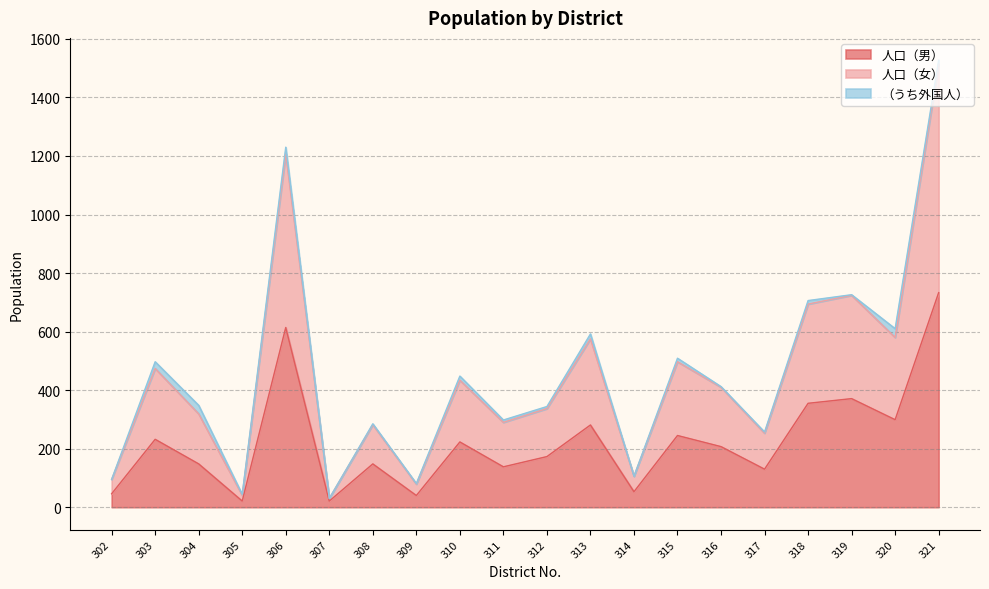

Which category has the highest value in the 人口（男） series?

321